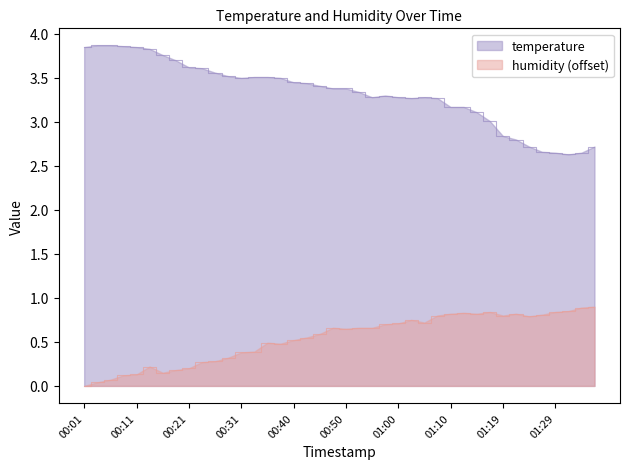

How many data points in temperature are above 3?

32